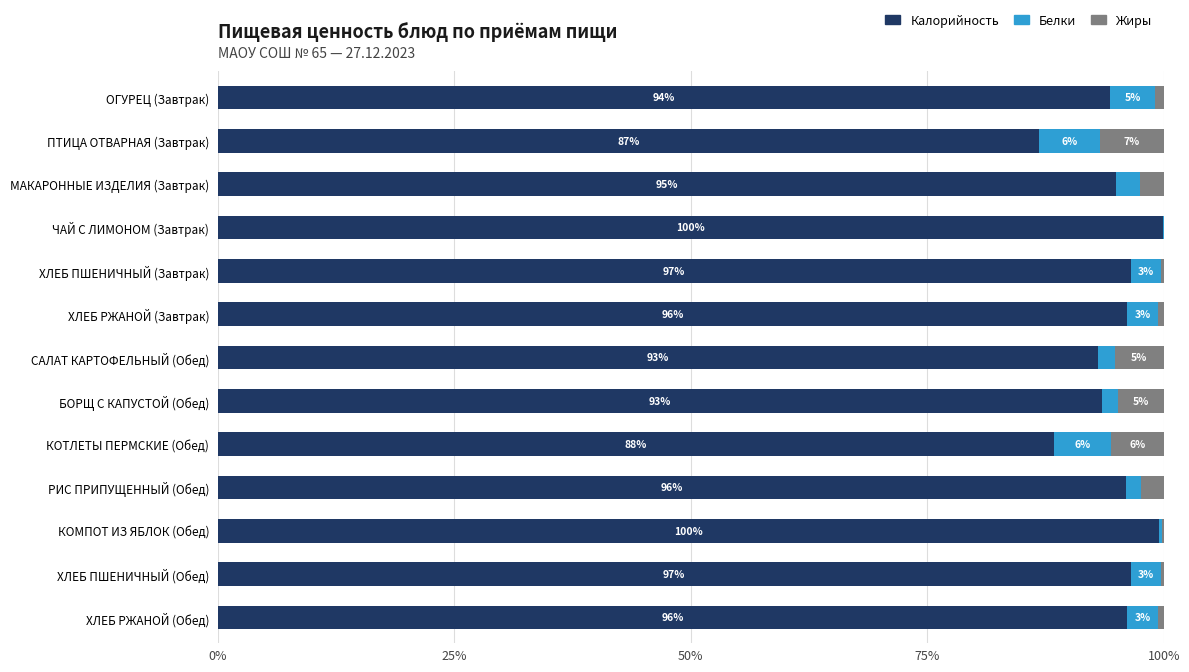

How many categories are shown in the chart?

13